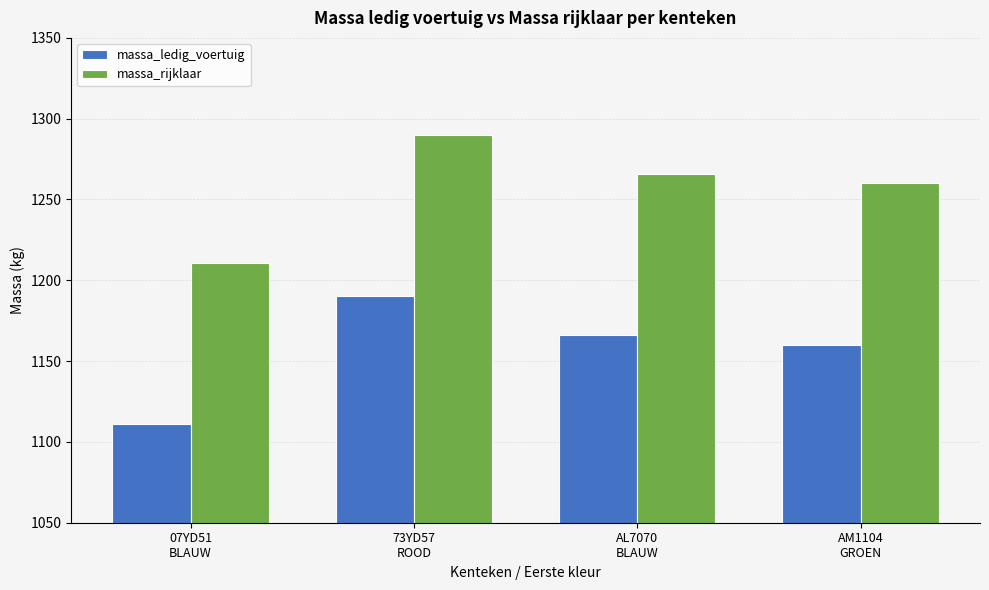

Rank the categories by massa_ledig_voertuig value from lowest to highest.

07YD51
BLAUW, AM1104
GROEN, AL7070
BLAUW, 73YD57
ROOD